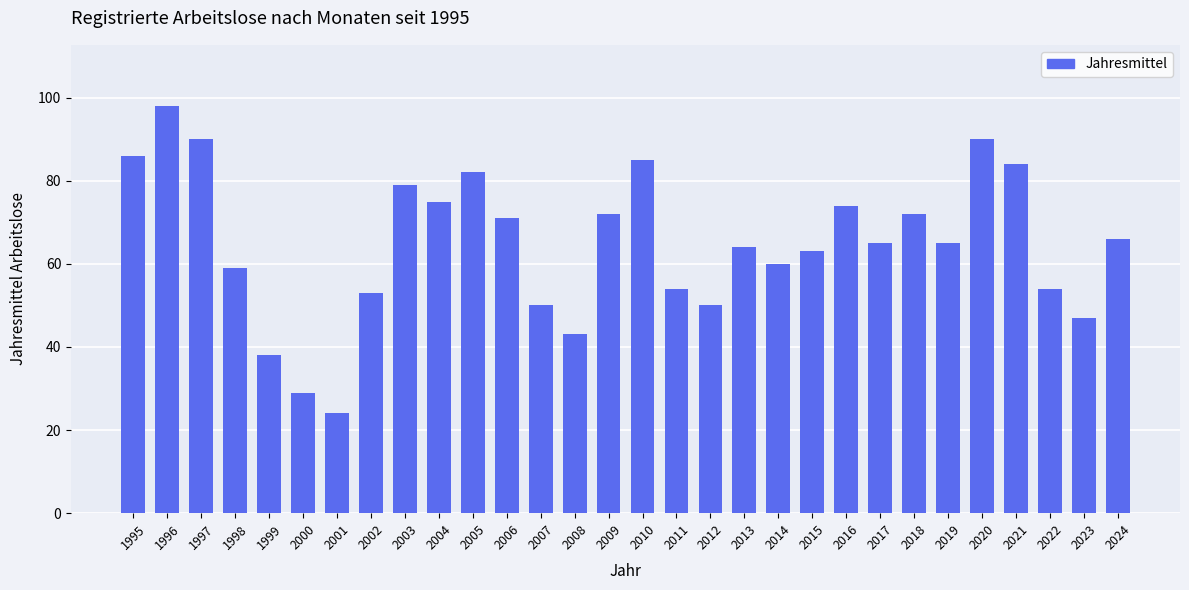

What is the change in value from 2012 to 2013?

+14